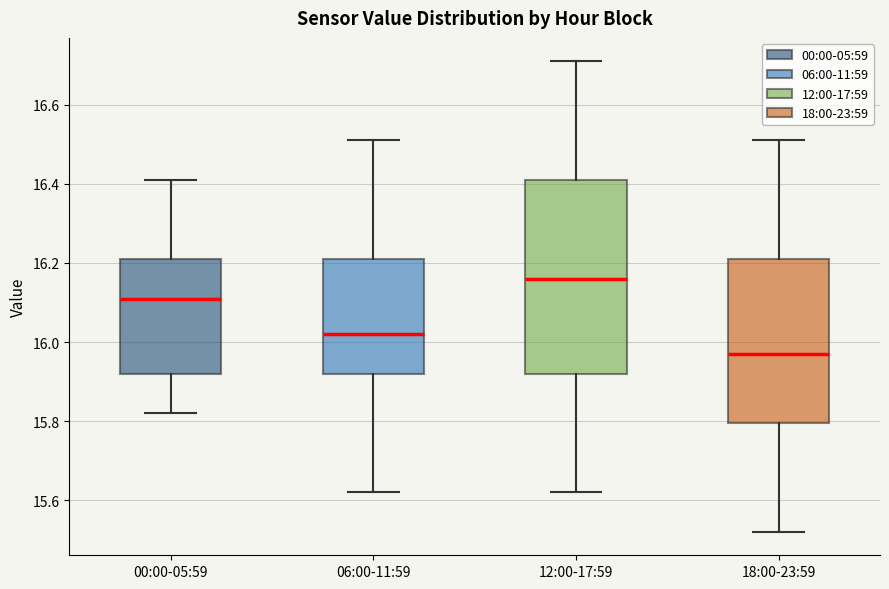

Where does the median line of the box for 18:00-23:59 sit on the y-axis? The values are not printed on the chart, so give them approximately, as read against the axis.

15.98